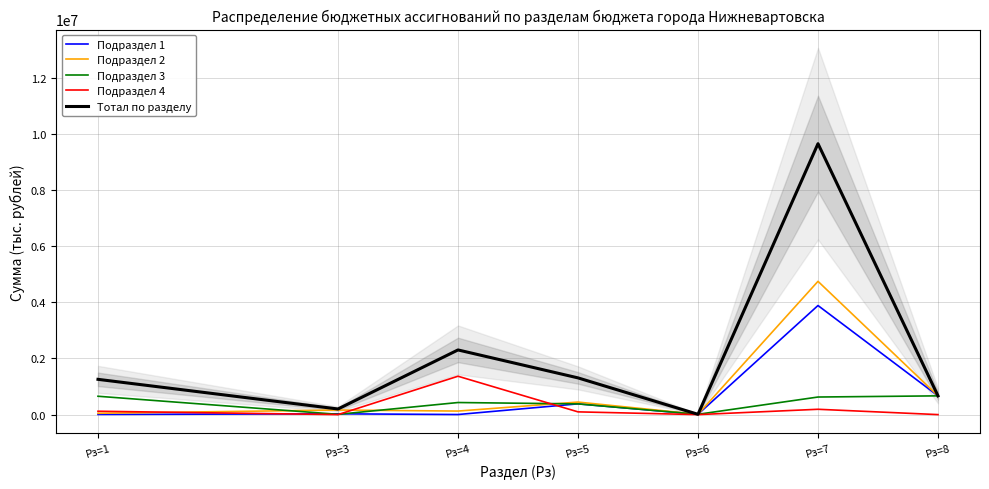

Where is the first local maximum for Подраздел 1?

Рз=3